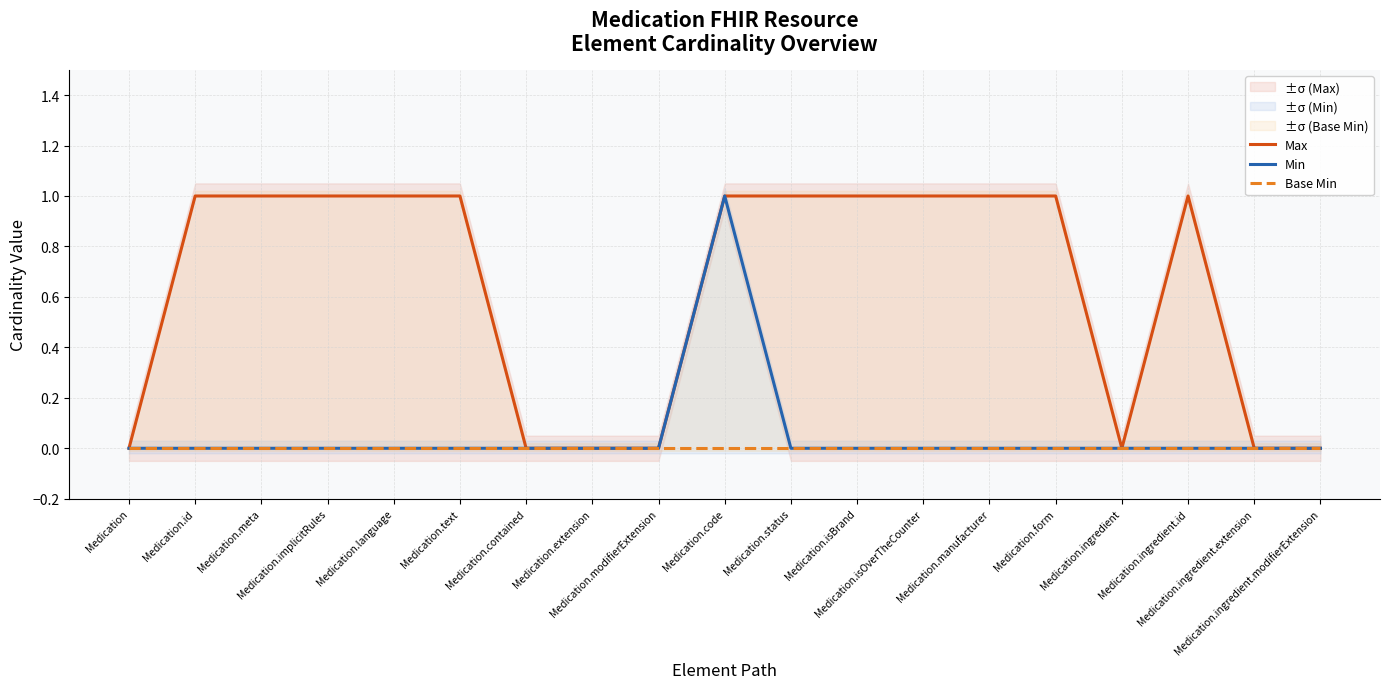

The Max series shows 1 at Medication.isOverTheCounter. True or false?

True